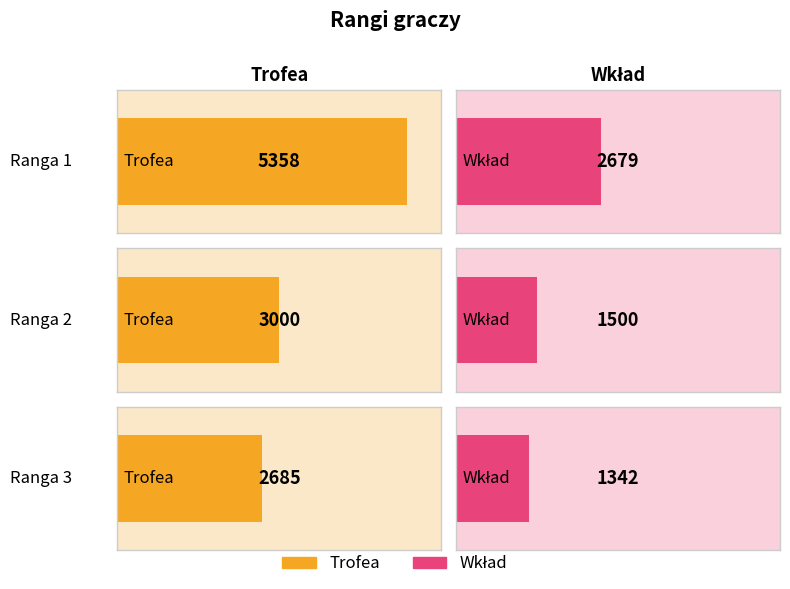

What is the value of the Trofea bar at the 3rd from the left?

2685